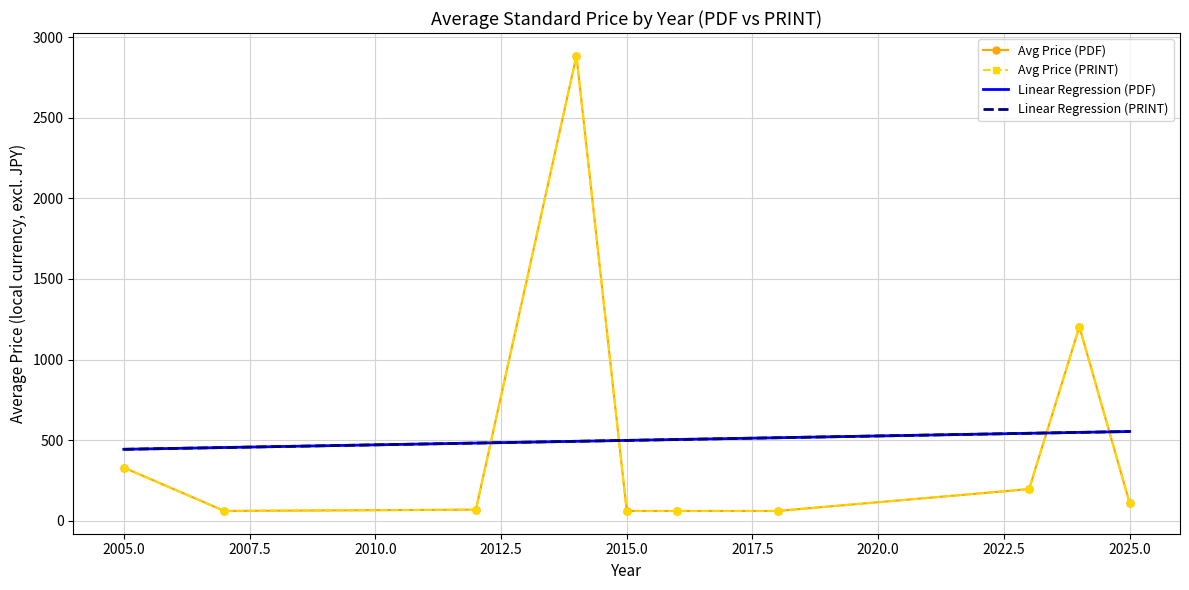

How many lines are shown in the chart?

4